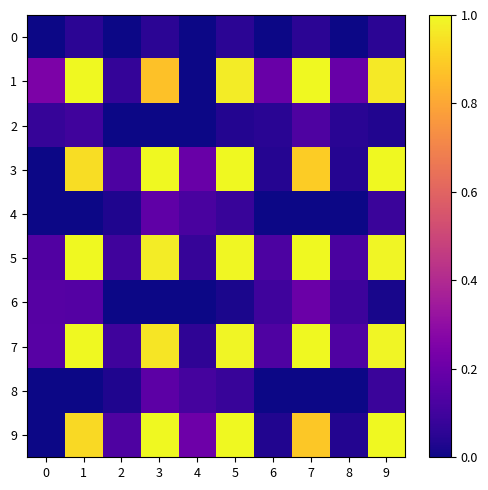

Reading left to right, what are all the values shown in this chart?

0: 0=0.0	1=0.1	2=0.0	3=0.1	4=0.0	5=0.1	6=0.0	7=0.1	8=0.0	9=0.1
1: 0=0.2	1=1.0	2=0.1	3=0.9	4=0.0	5=1.0	6=0.2	7=1.0	8=0.2	9=1.0
2: 0=0.1	1=0.1	2=0.0	3=0.0	4=0.0	5=0.0	6=0.0	7=0.1	8=0.0	9=0.0
3: 0=0.0	1=0.9	2=0.1	3=1.0	4=0.2	5=1.0	6=0.0	7=0.9	8=0.0	9=1.0
4: 0=0.0	1=0.0	2=0.0	3=0.2	4=0.1	5=0.1	6=0.0	7=0.0	8=0.0	9=0.1
5: 0=0.1	1=1.0	2=0.1	3=1.0	4=0.1	5=1.0	6=0.1	7=1.0	8=0.1	9=1.0
6: 0=0.1	1=0.1	2=0.0	3=0.0	4=0.0	5=0.0	6=0.1	7=0.2	8=0.1	9=0.0
7: 0=0.2	1=1.0	2=0.1	3=1.0	4=0.1	5=1.0	6=0.1	7=1.0	8=0.1	9=1.0
8: 0=0.0	1=0.0	2=0.0	3=0.2	4=0.1	5=0.1	6=0.0	7=0.0	8=0.0	9=0.1
9: 0=0.0	1=0.9	2=0.1	3=1.0	4=0.2	5=1.0	6=0.0	7=0.9	8=0.0	9=1.0